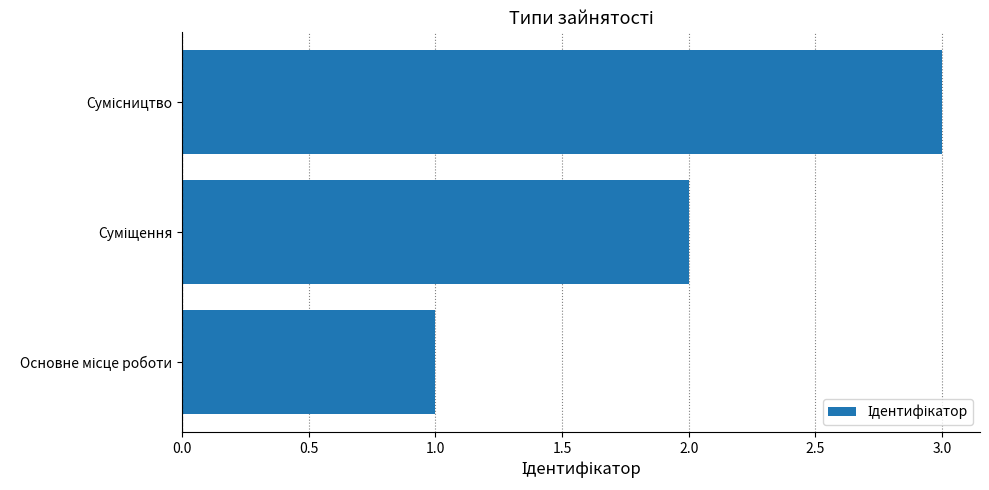

What is the difference between the second highest and minimum values?

1